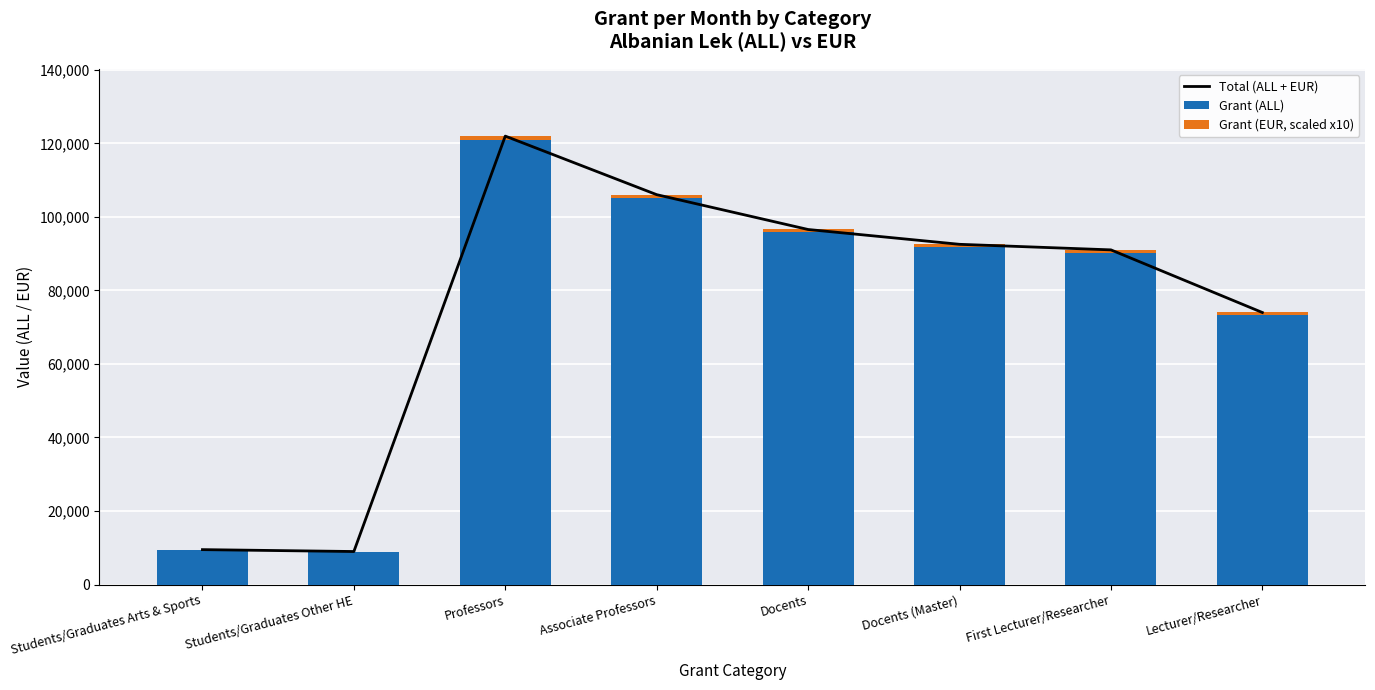

The Grant (ALL) series shows 143696.8 at Docents (Master). True or false?

False